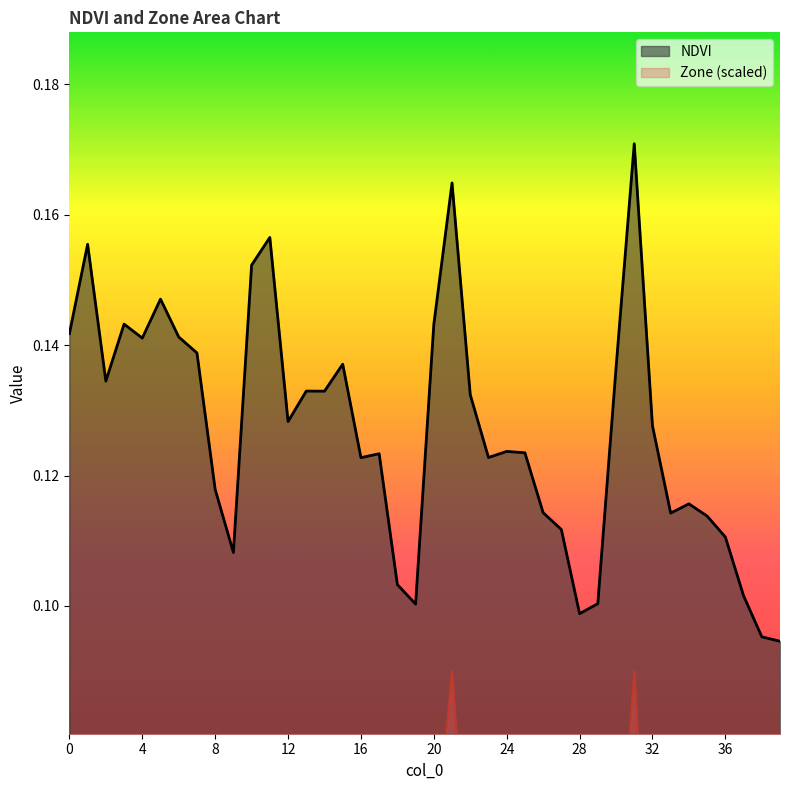

What is the maximum value shown in the chart?

0.2